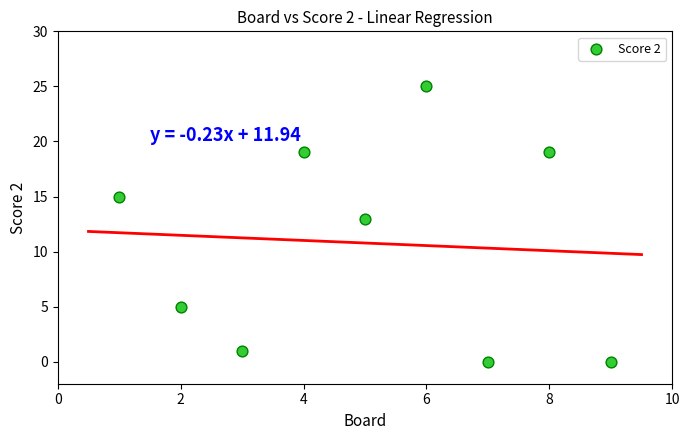

What Y value in the scatter plot is closest to 12?

13